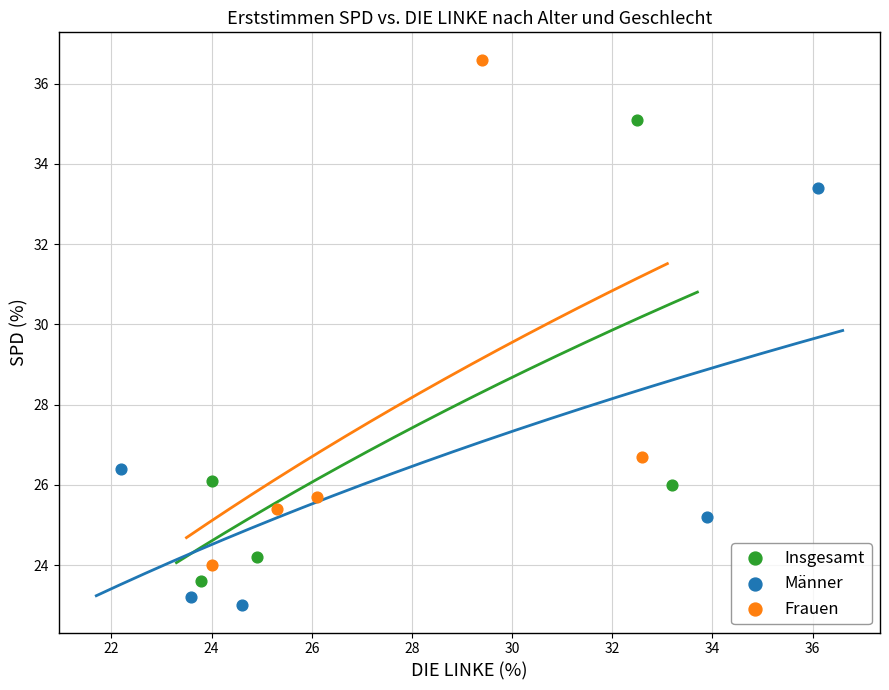

What are all the series names shown in the legend?

Insgesamt, Männer, Frauen